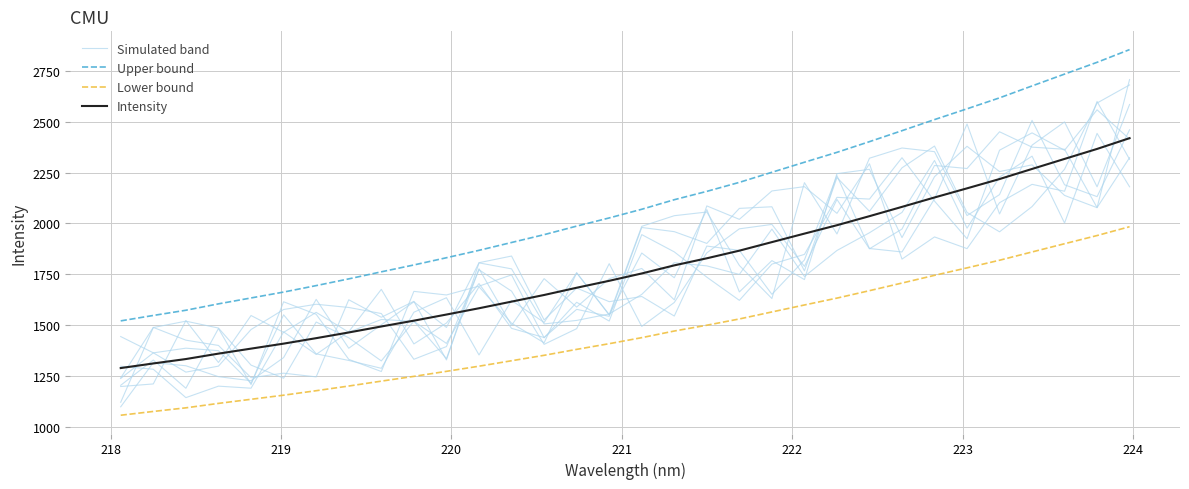

What is the average value of the Intensity series?

1778.3